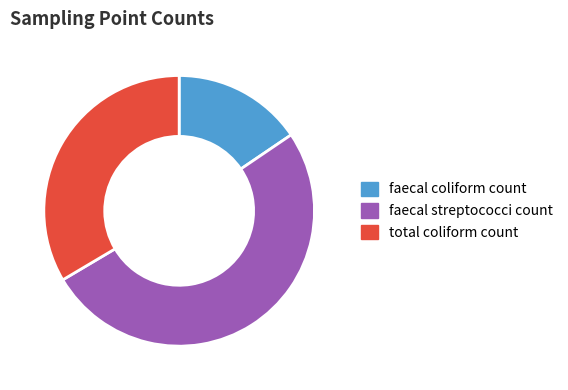

Which category accounts for the majority?

faecal streptococci count